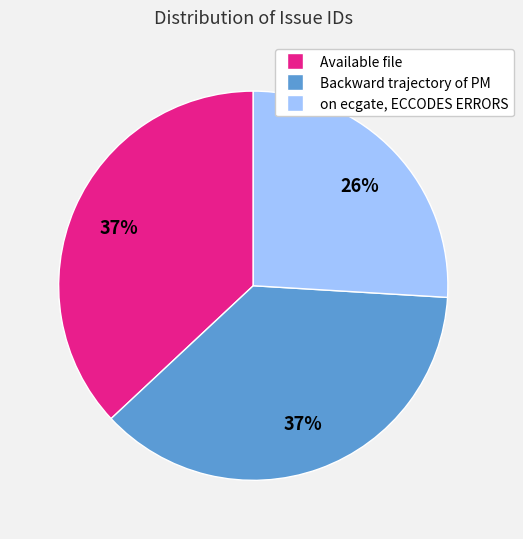

Is there a majority slice in this chart?

No